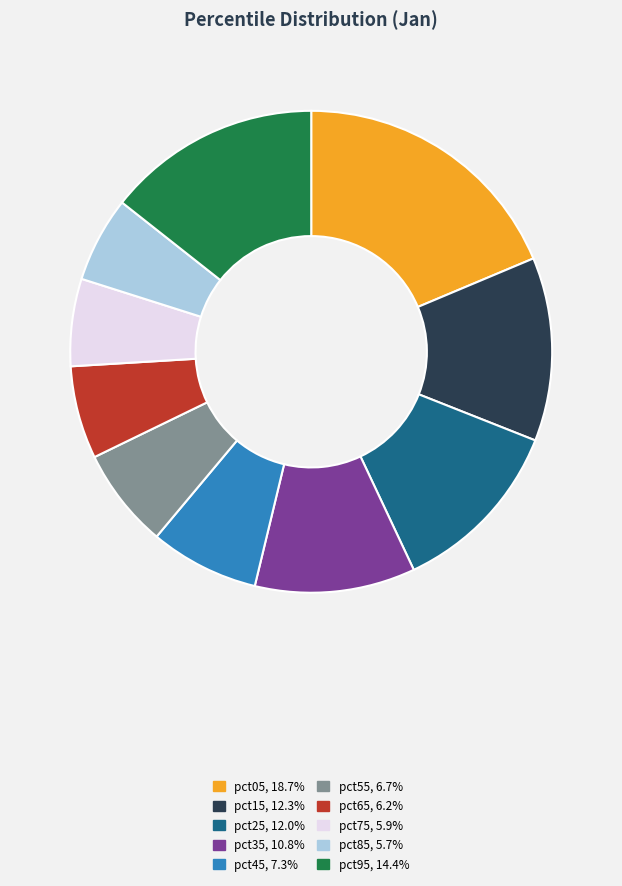

Is pct55 the majority of the pie?

No